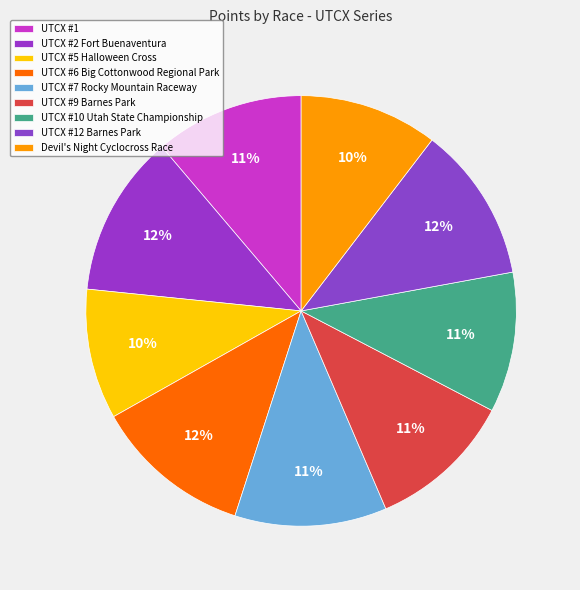

How many segments does this pie chart have?

9